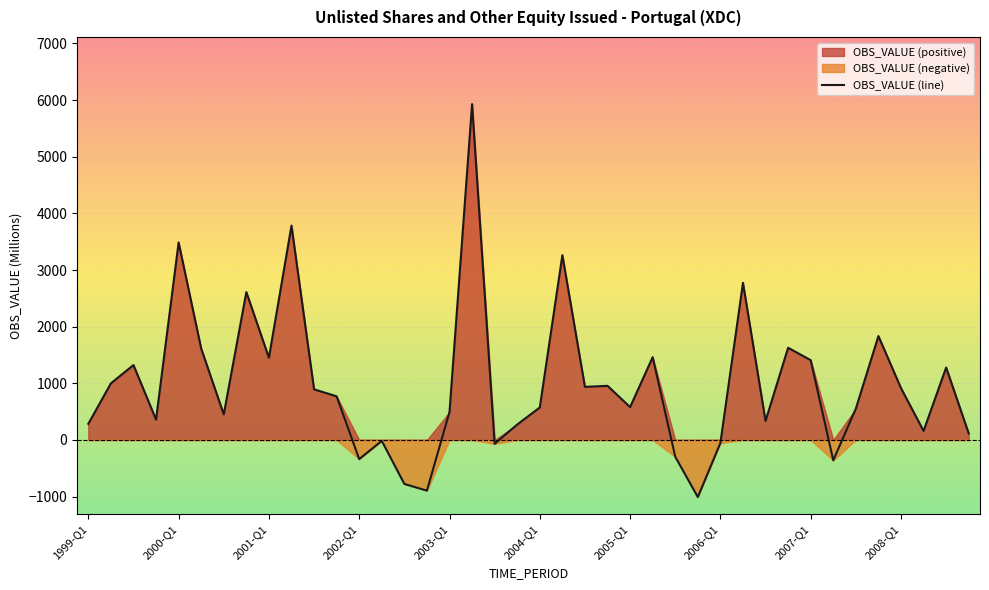

At which category does the chart reach its minimum across all series?

27